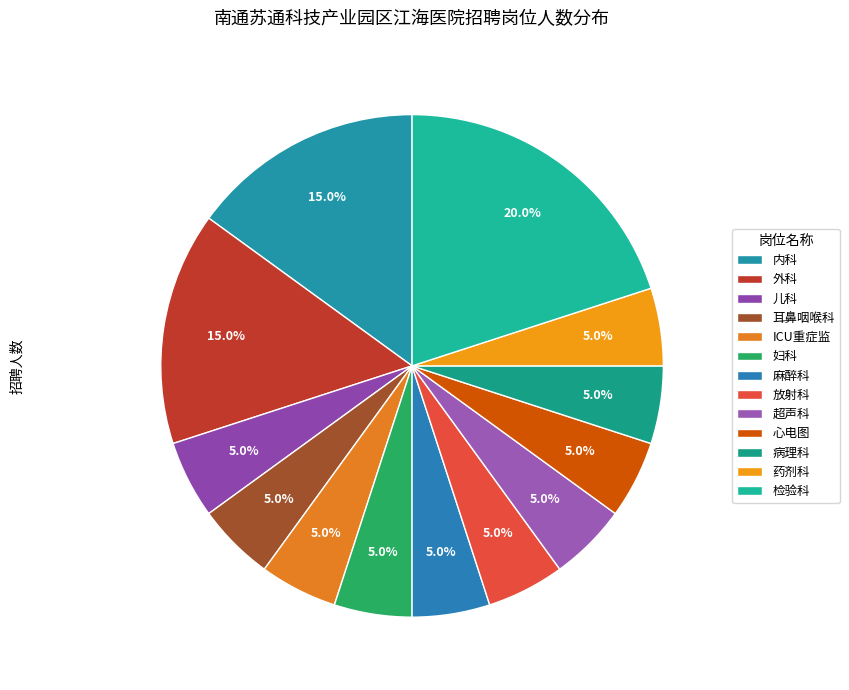

Is 外科 the majority of the pie?

No